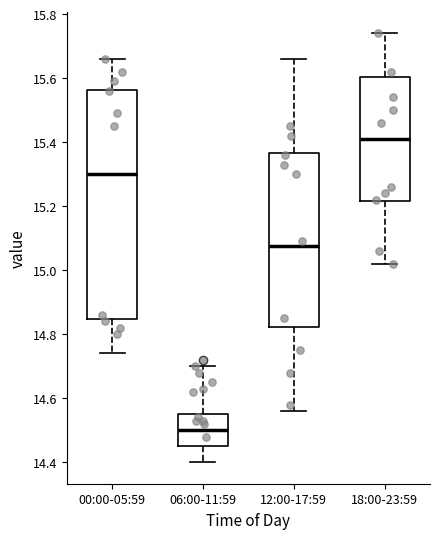

Where does the lower whisker of the box for 18:00-23:59 end on the y-axis? The values are not printed on the chart, so give them approximately, as read against the axis.

15.02